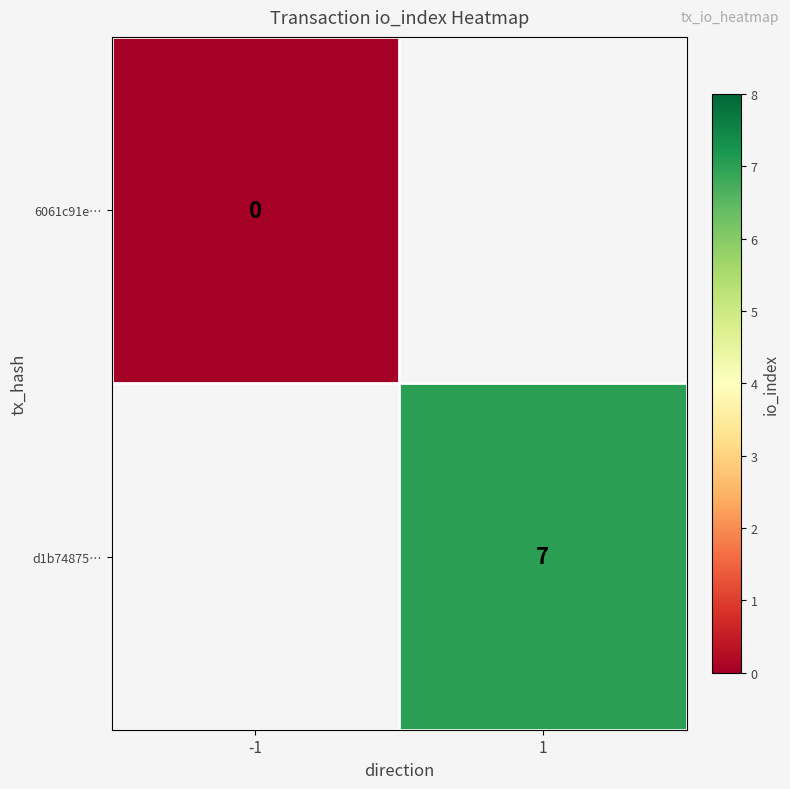

Is it true that d1b74875… equals 7 at 1?

True